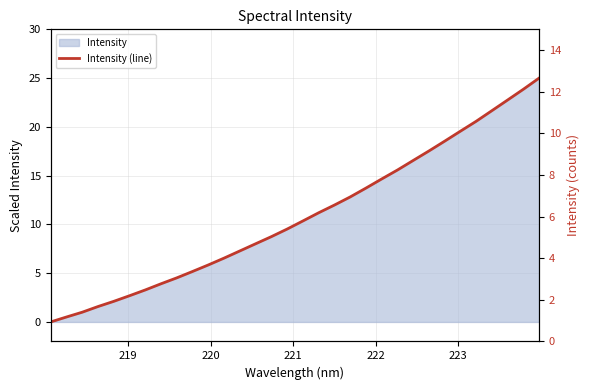

True or false: there are more than 0 points higher than both neighbors.

False